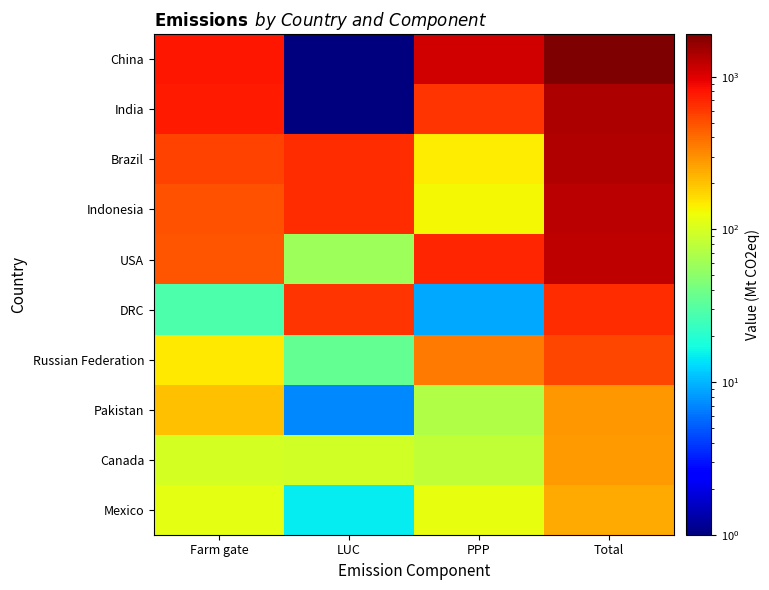

Which series changed the most between LUC and PPP?

China